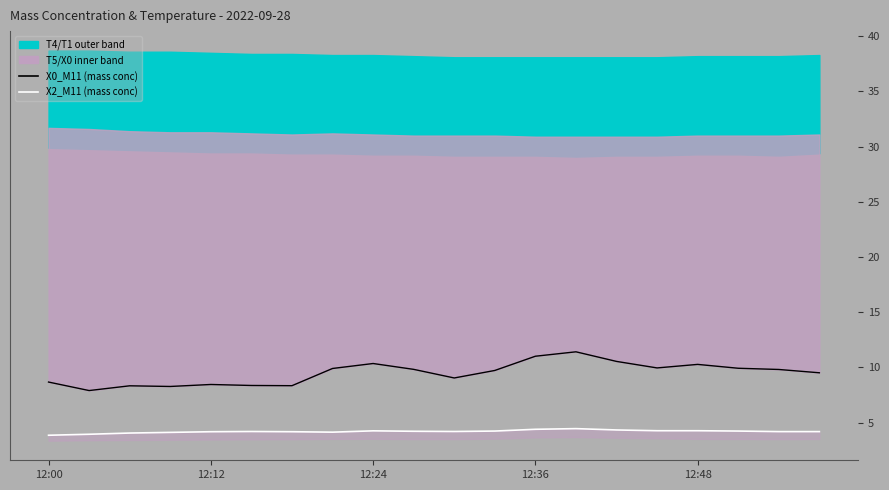

What is the difference between the maximum and minimum values in the X2_M11 series?

0.6